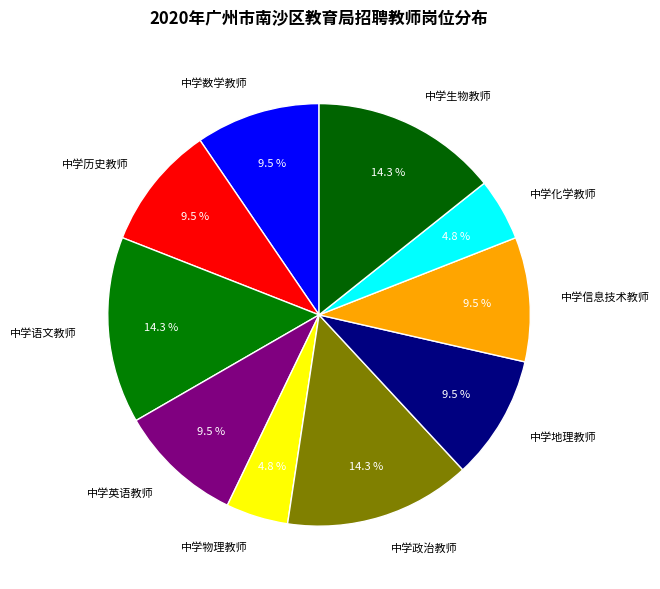

What is the ratio of the value at 中学历史教师 to the value at 中学物理教师?

2.0